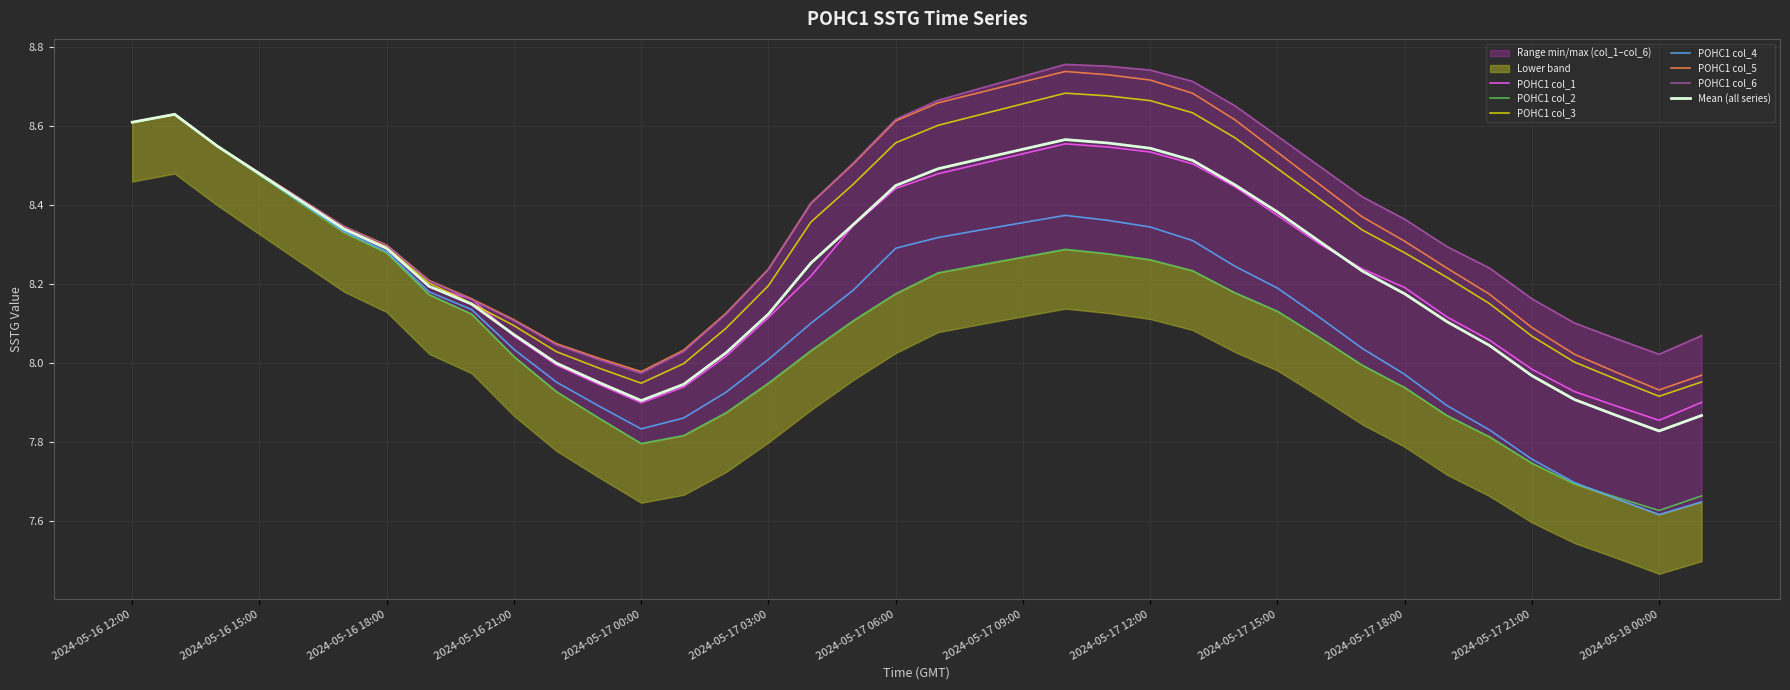

How many lines are shown in the chart?

6